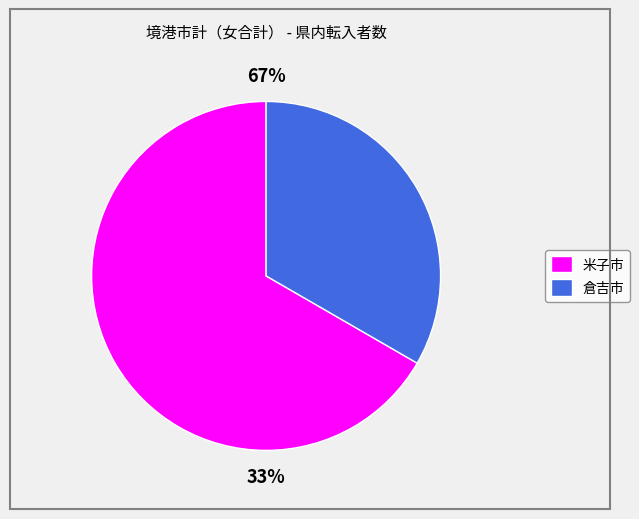

What percentage is the 米子市 slice, to the nearest percent?

67%